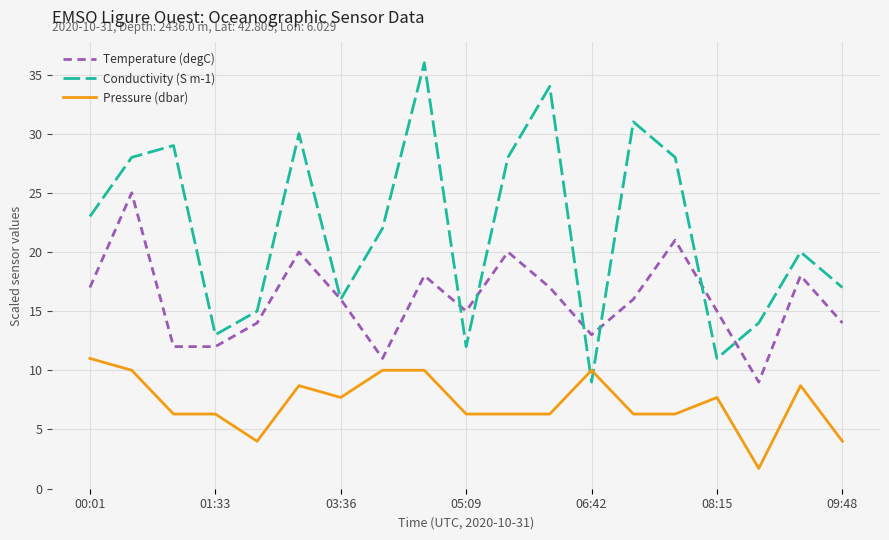

Which series has the largest range (max minus min)?

Conductivity (S m-1)